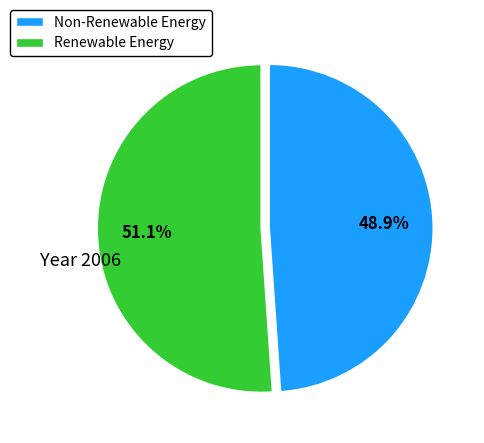

Combined, do Non-Renewable Energy and Renewable Energy account for over 50%?

Yes